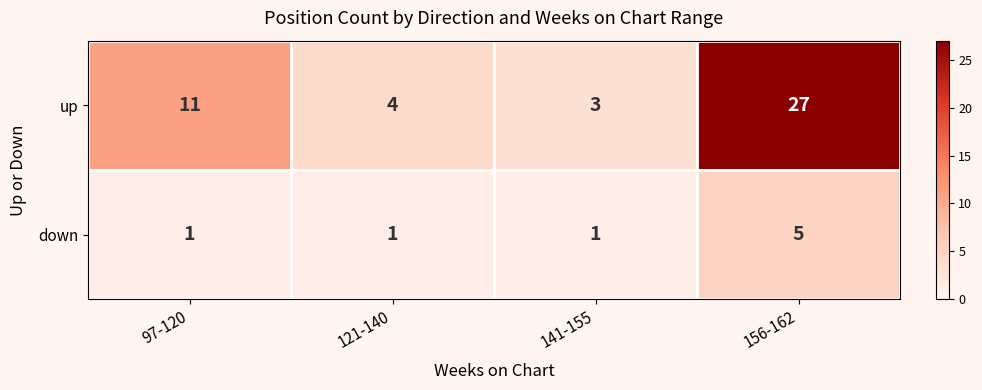

At which category does the chart reach its peak across all series?

156-162